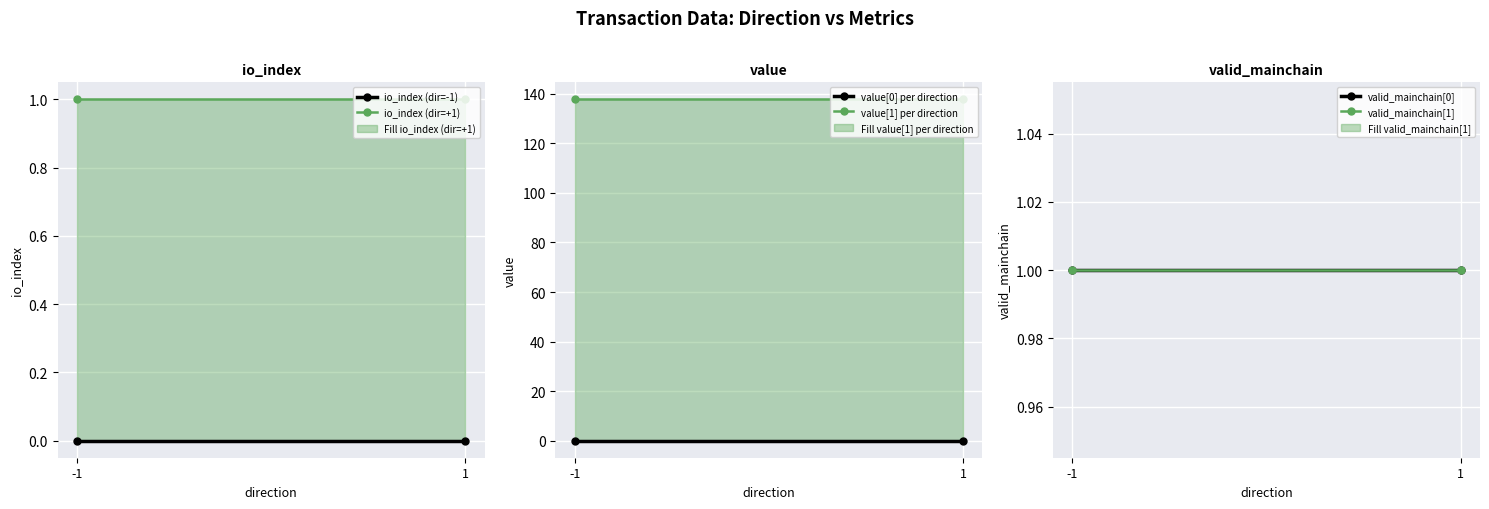

At which category does the chart reach its peak across all series?

-1